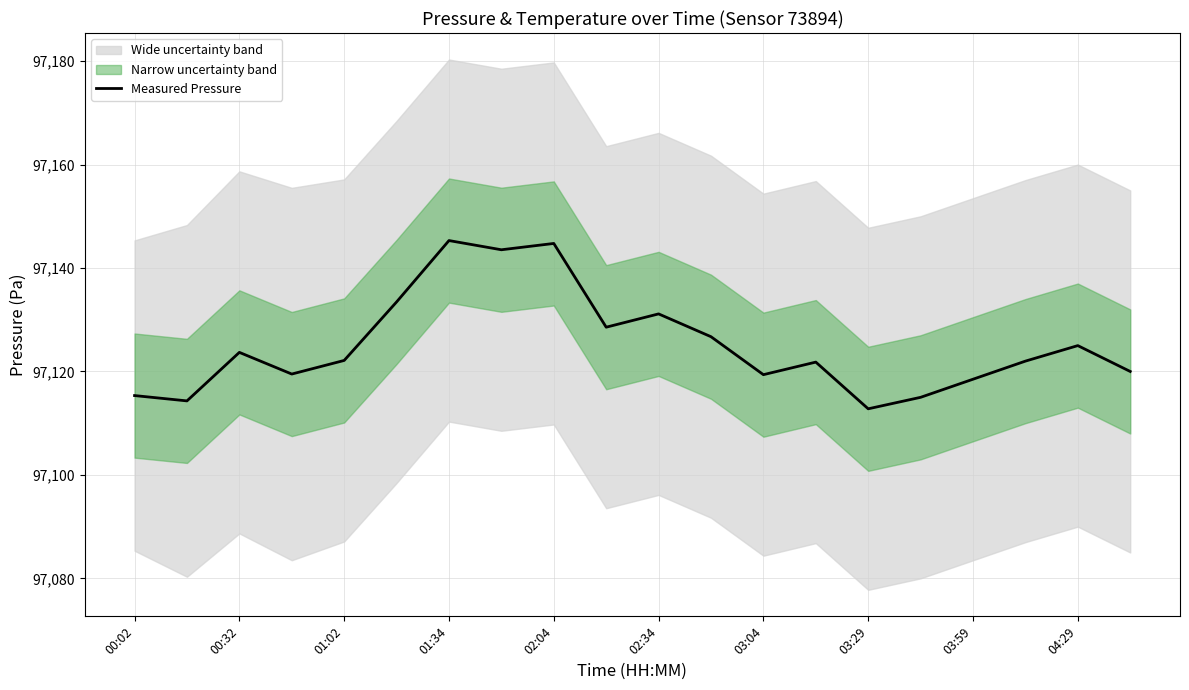

Does the chart have visible grid lines?

Yes